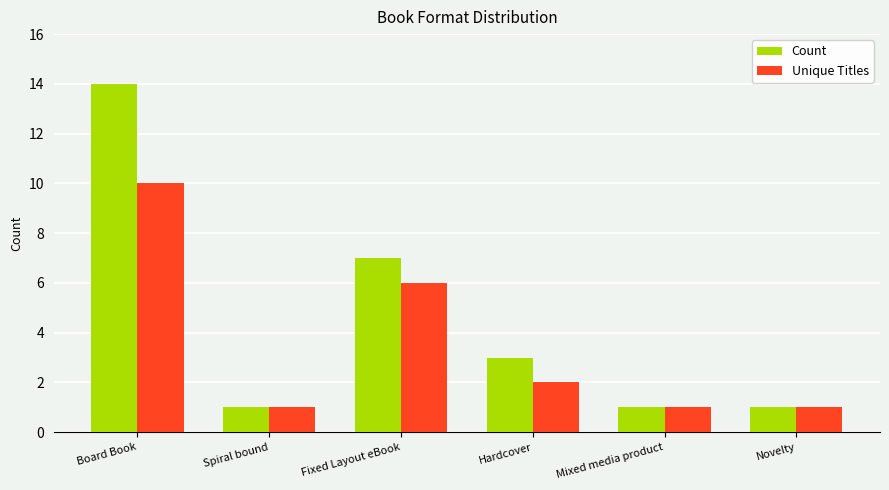

True or false: Count has a value of 14 at Board Book.

True